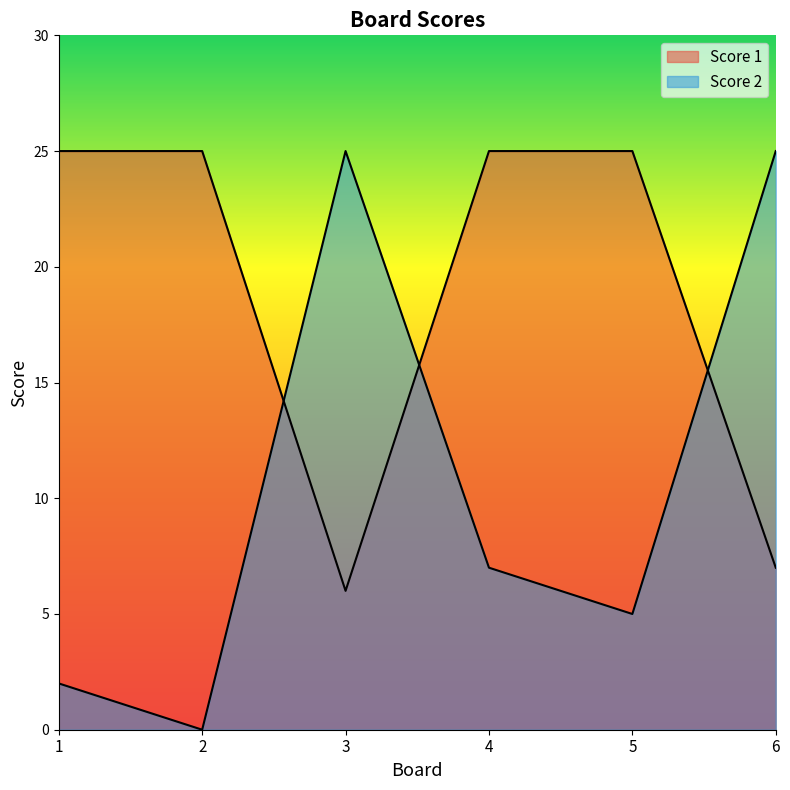

How many times do Score 1 and Score 2 cross each other?

3